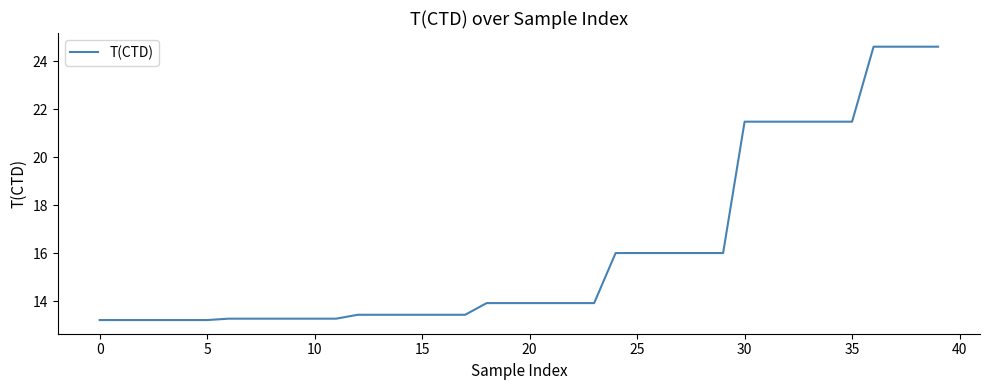

What is the maximum value shown in the chart?

24.6